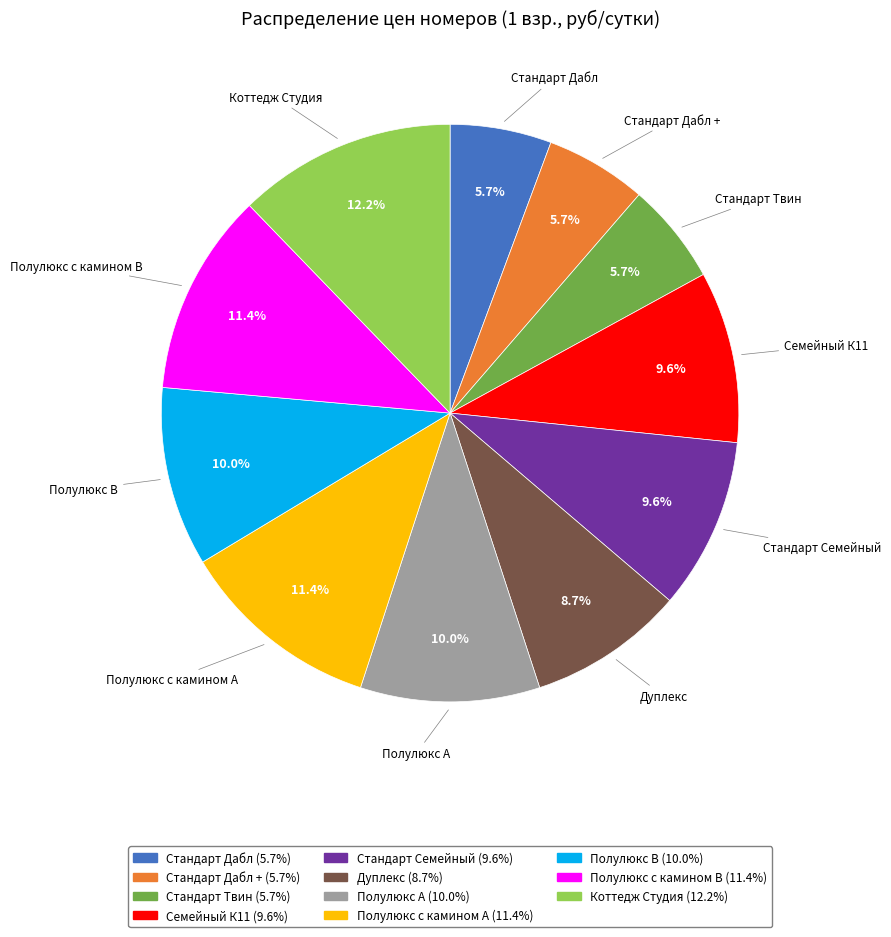

Is there any slice that represents more than half of the pie?

No